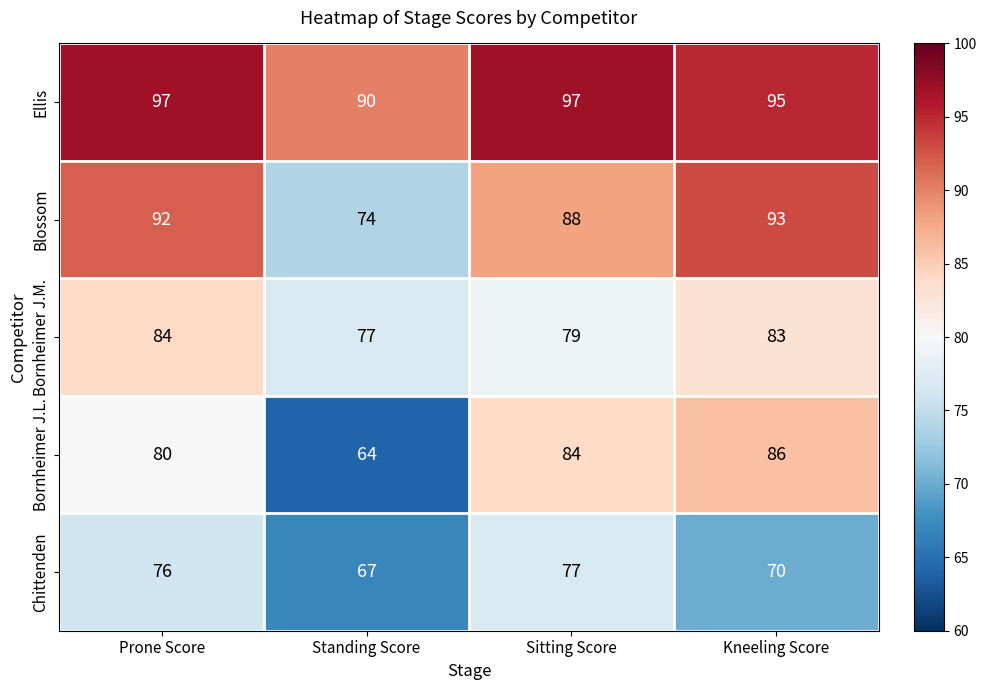

How many values in the Bornheimer J.L. series are below 84?

2